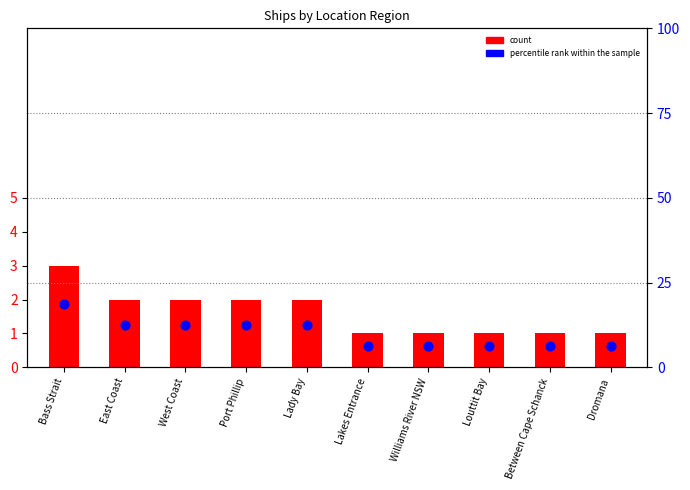

Which series has the widest spread of Y values?

percentile rank within the sample